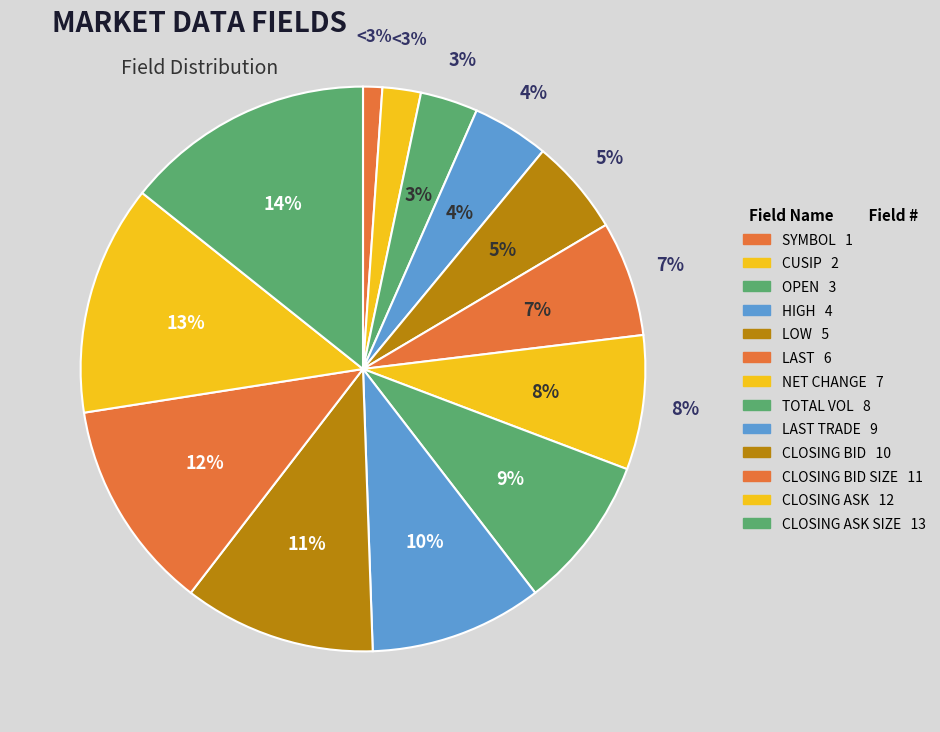

What portion of the pie excludes OPEN?

96.7%